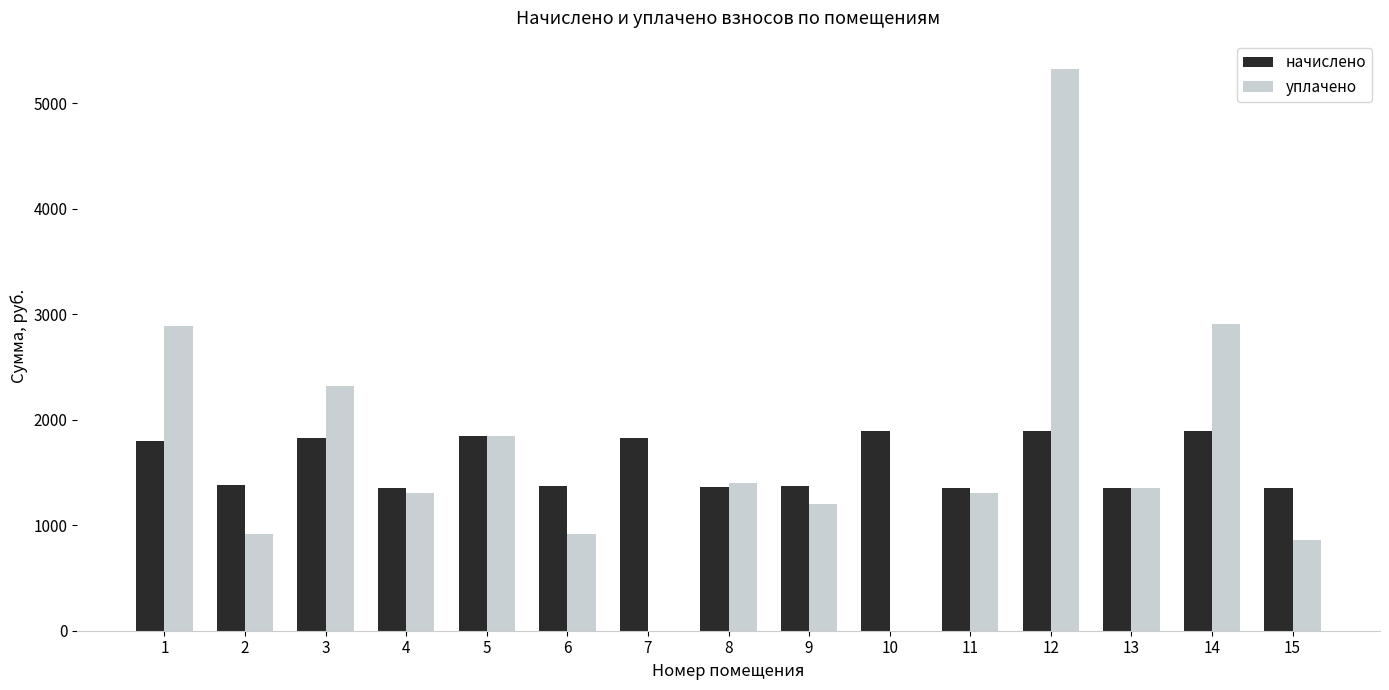

Is the value of начислено at 14 greater than the value of уплачено at 4?

Yes